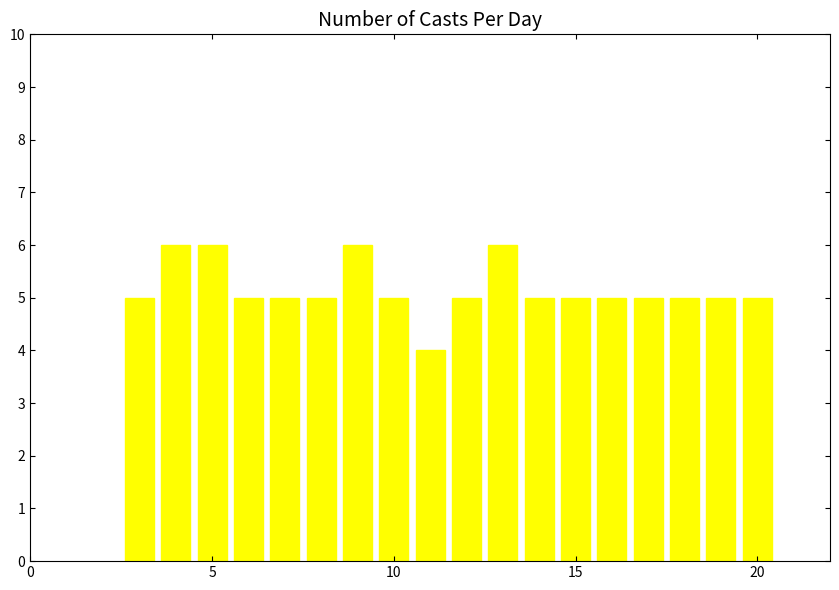

What is the value of the 3rd bar from the left?

6